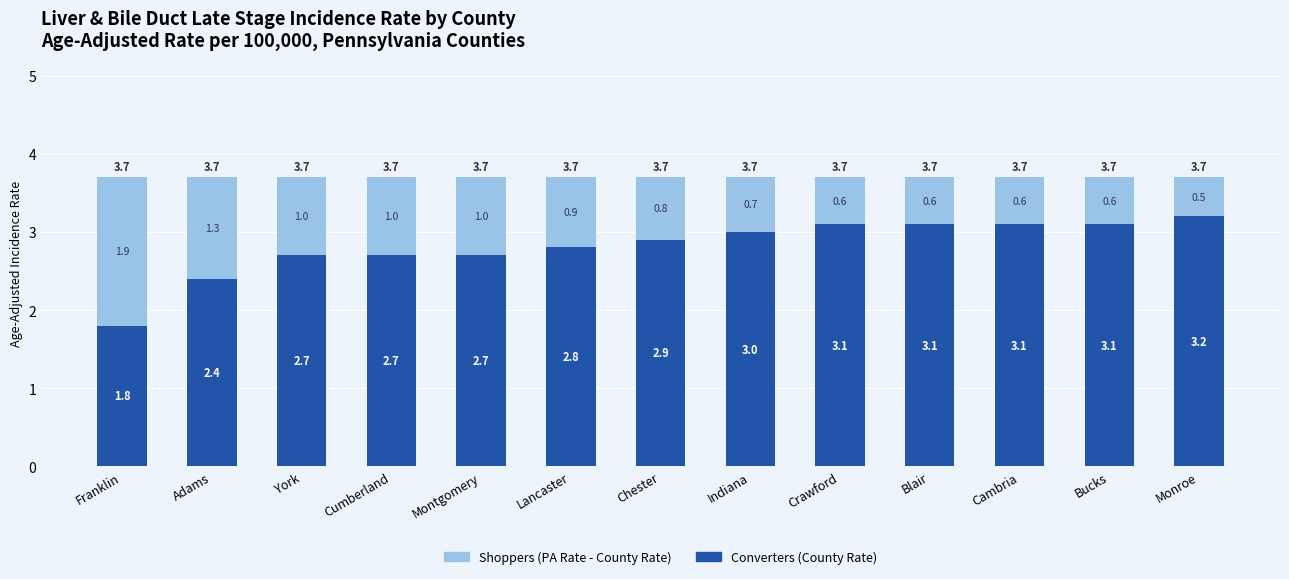

Which category has the lowest value in the Converters (County Rate) series?

Franklin